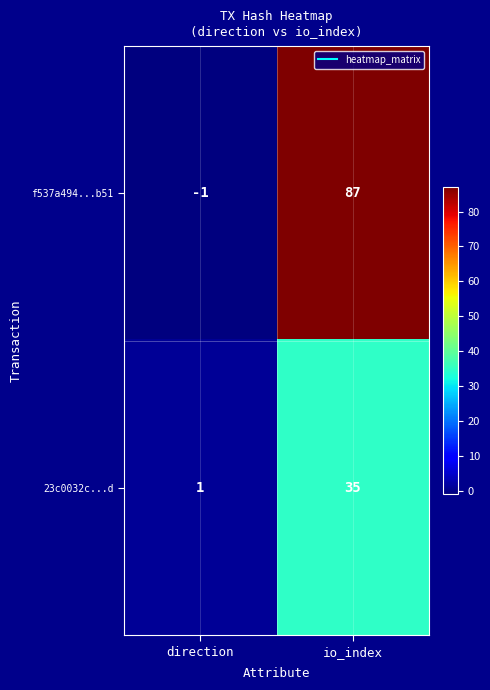

What is the difference between the maximum and minimum values in the f537a494...b51 series?

88